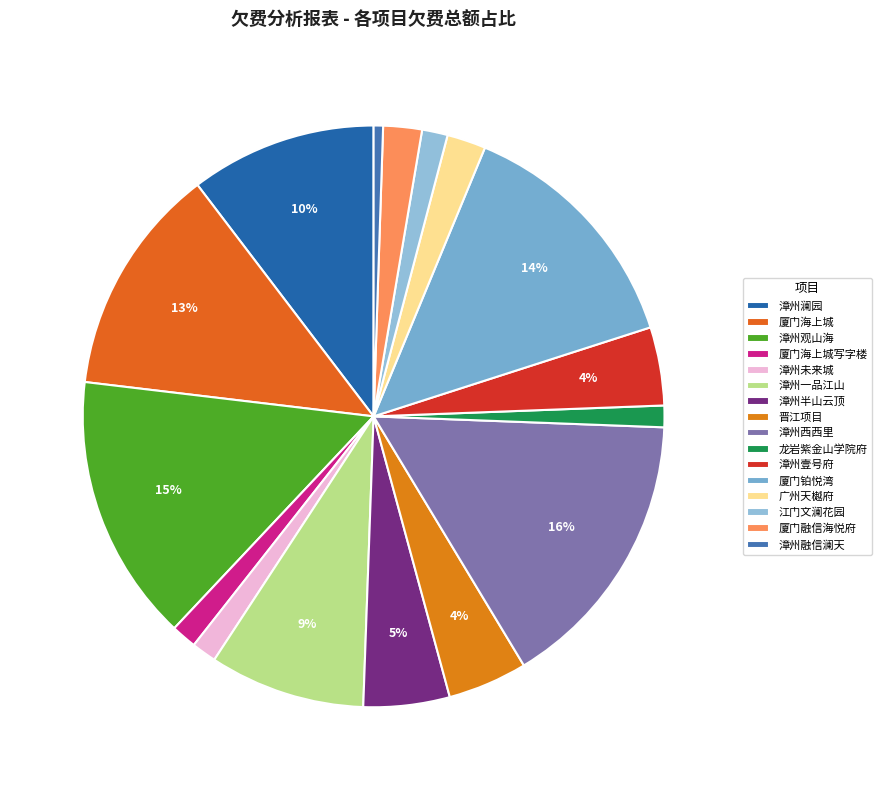

Does 漳州西西里 account for over 50% of the chart?

No